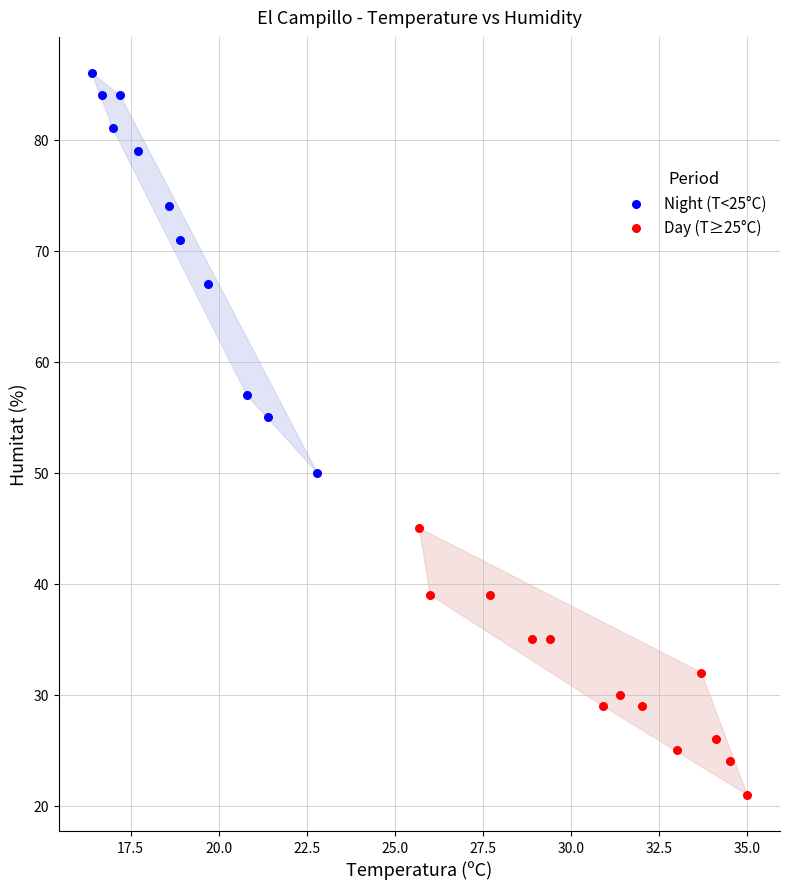

What are all the series names shown in the legend?

Night (T<25°C), Day (T≥25°C)